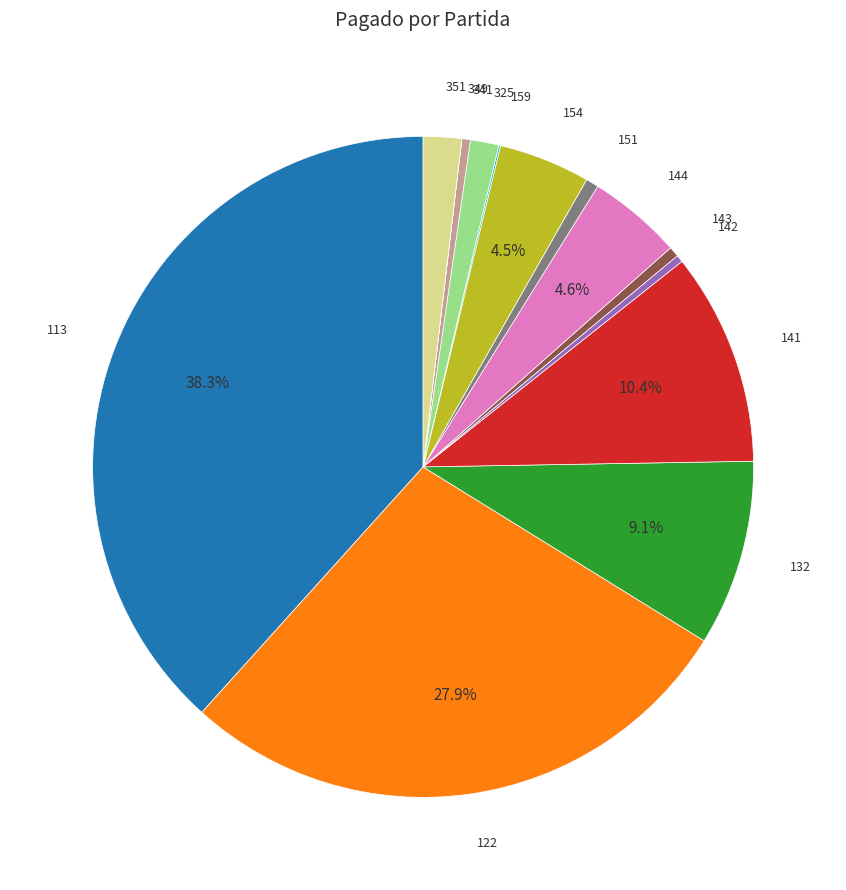

Is there any slice that represents more than half of the pie?

No